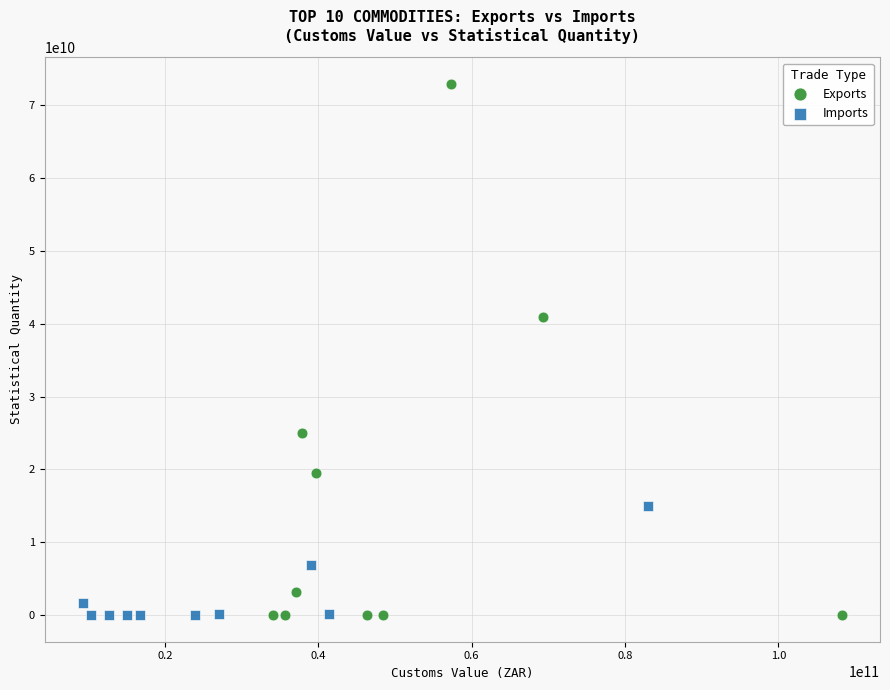

What are all the series names shown in the legend?

Exports, Imports